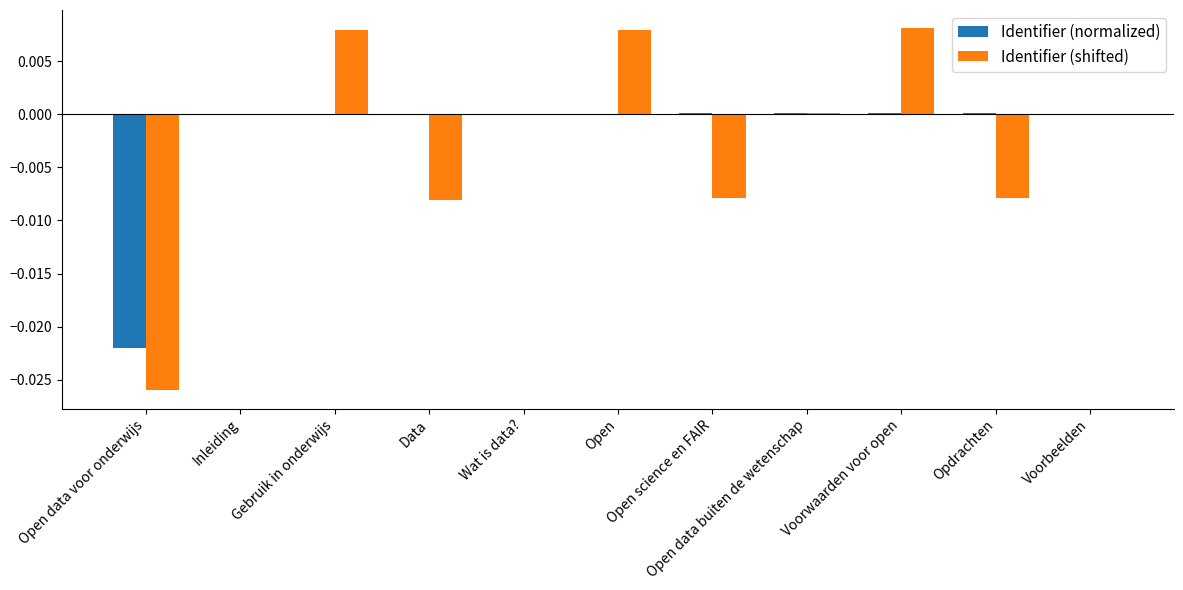

Between Open science en FAIR and Voorwaarden voor open, which series saw the biggest shift?

Identifier (shifted)